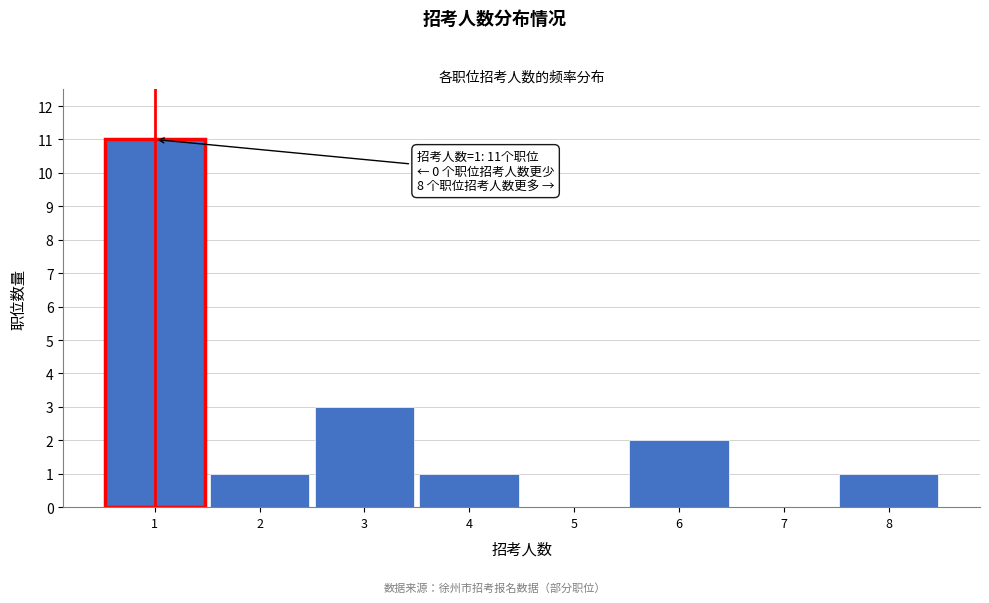

Which range on the x-axis has the tallest bar?

0.5 to 1.5